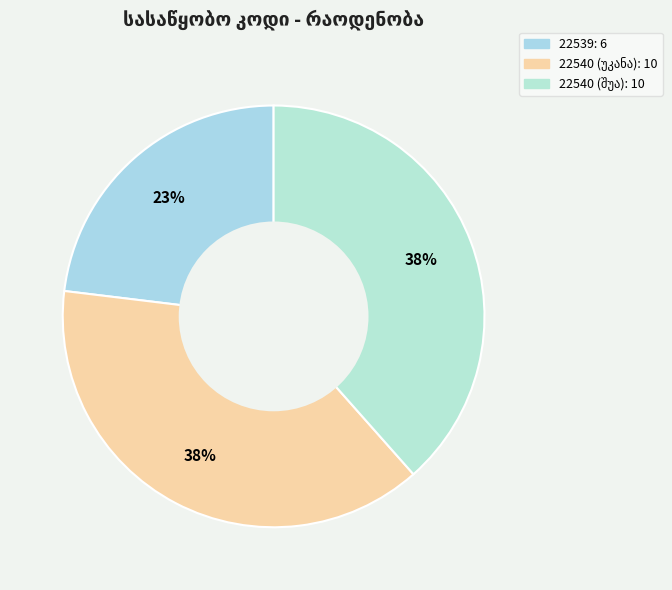

To the nearest percent, what percentage of the pie is 22539?

23%